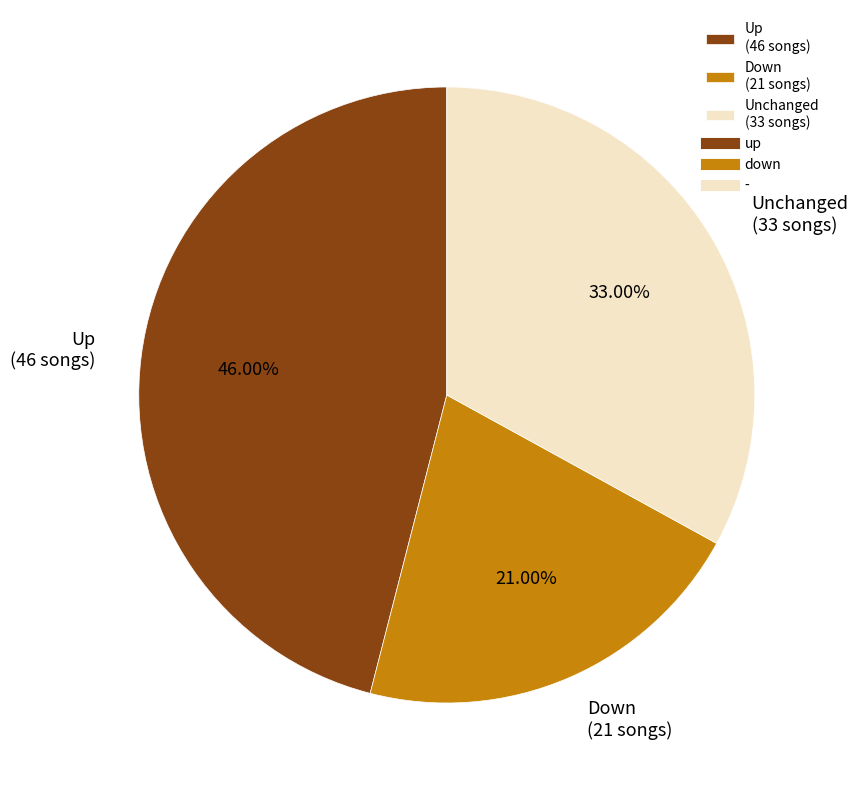

Which slice is the largest?

Up (46 songs)